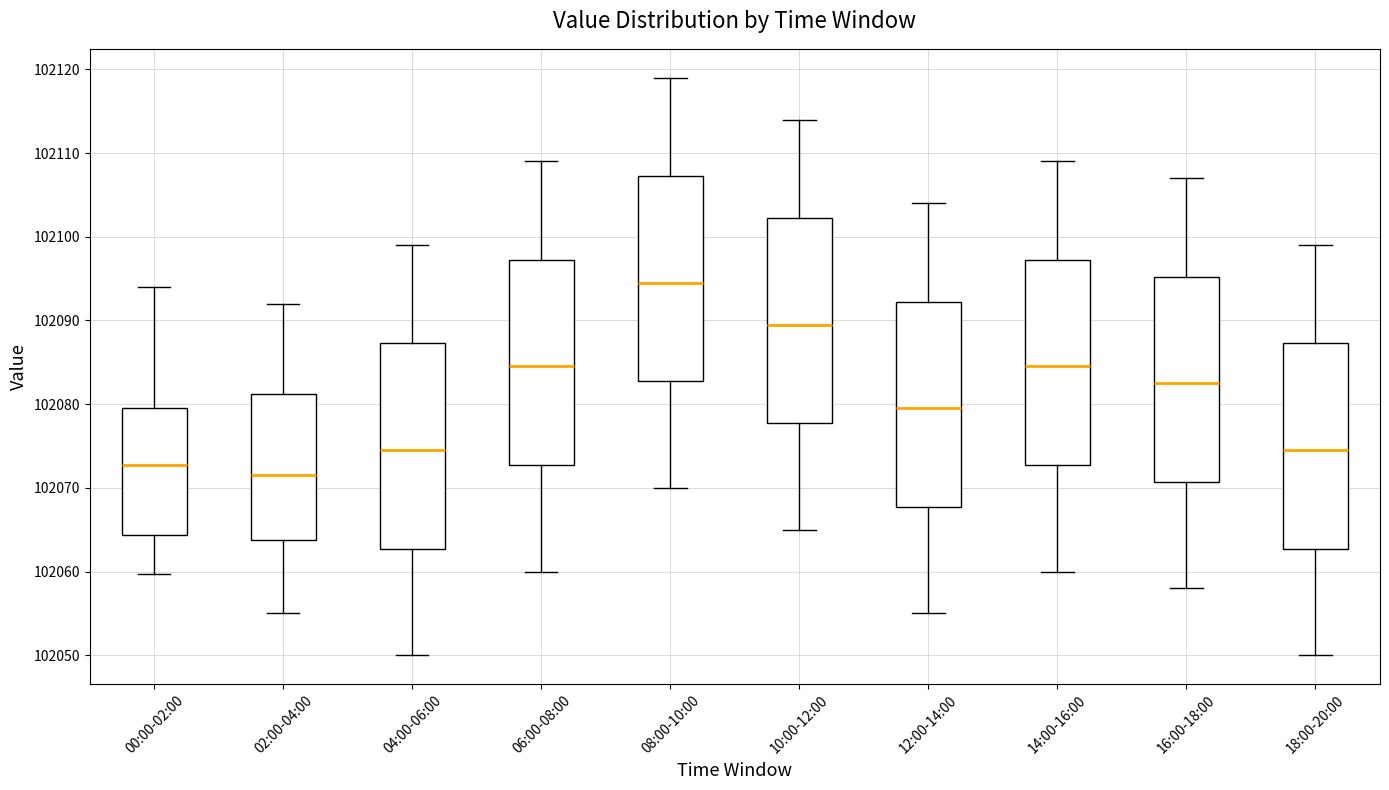

Which box has the highest median line?

08:00-10:00